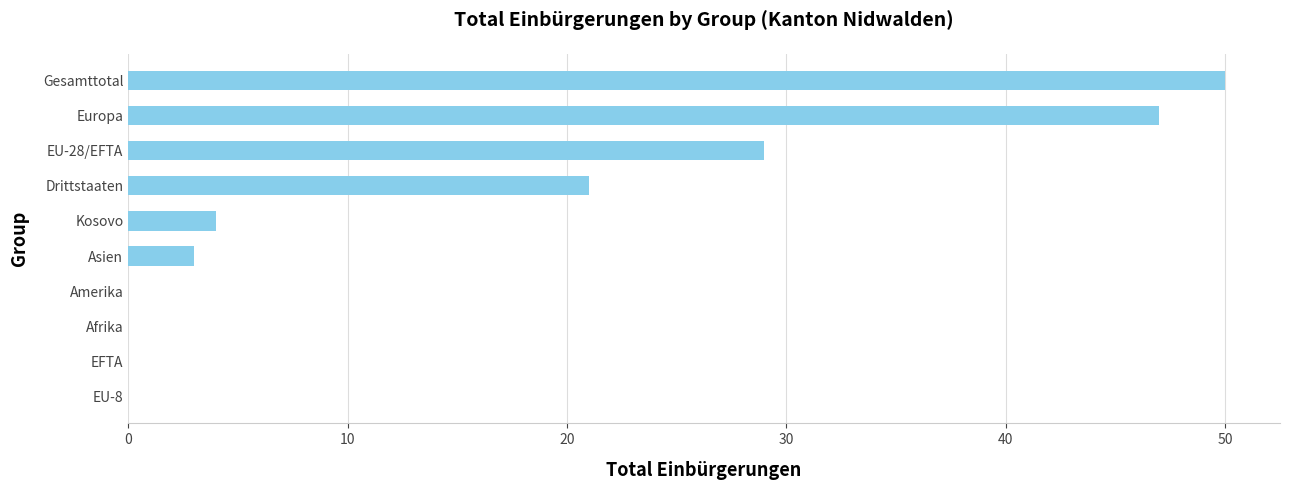

Which category has the highest value across all series?

Gesamttotal